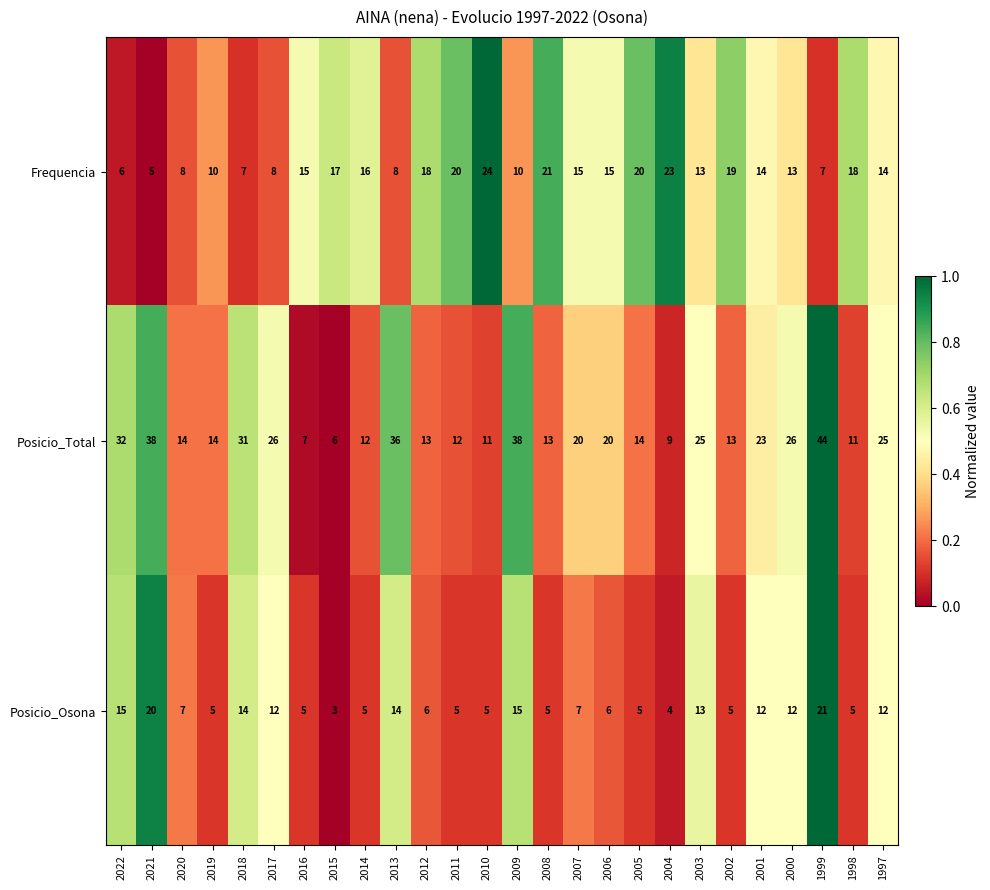

What is the average value of the Posicio_Osona series?

9